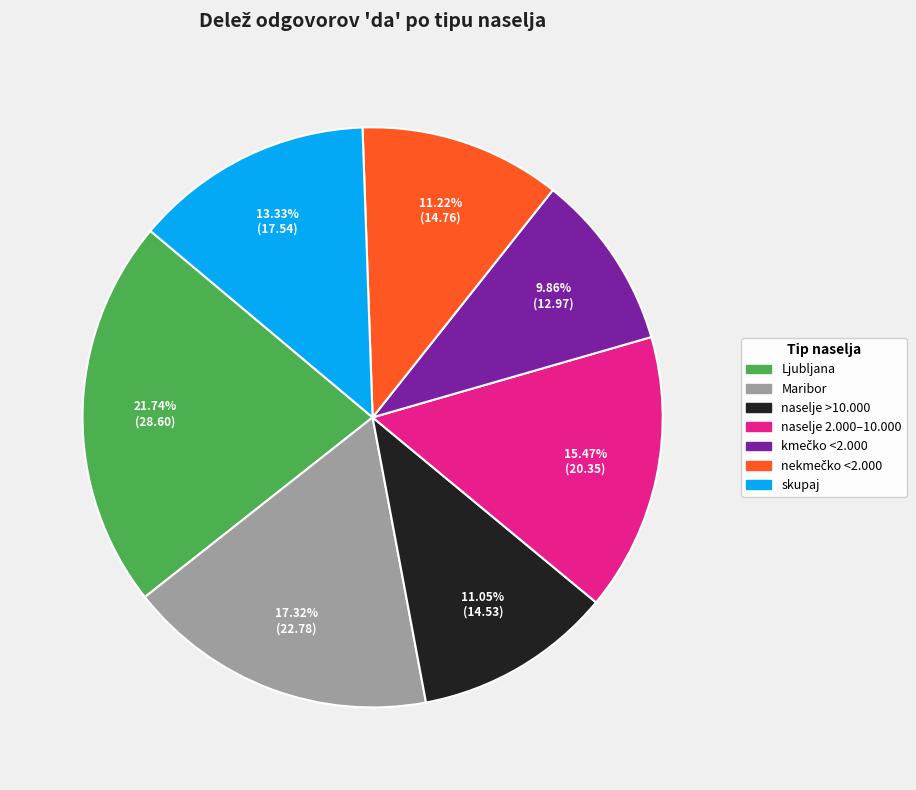

Is there any slice that represents more than half of the pie?

No